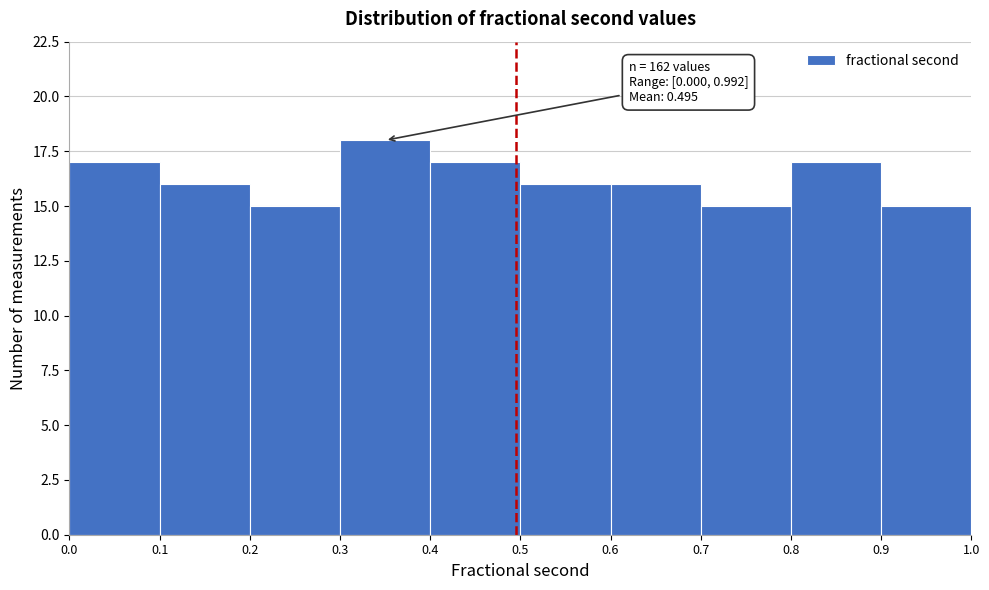

Which range on the x-axis has the tallest bar?

0.3 to 0.4